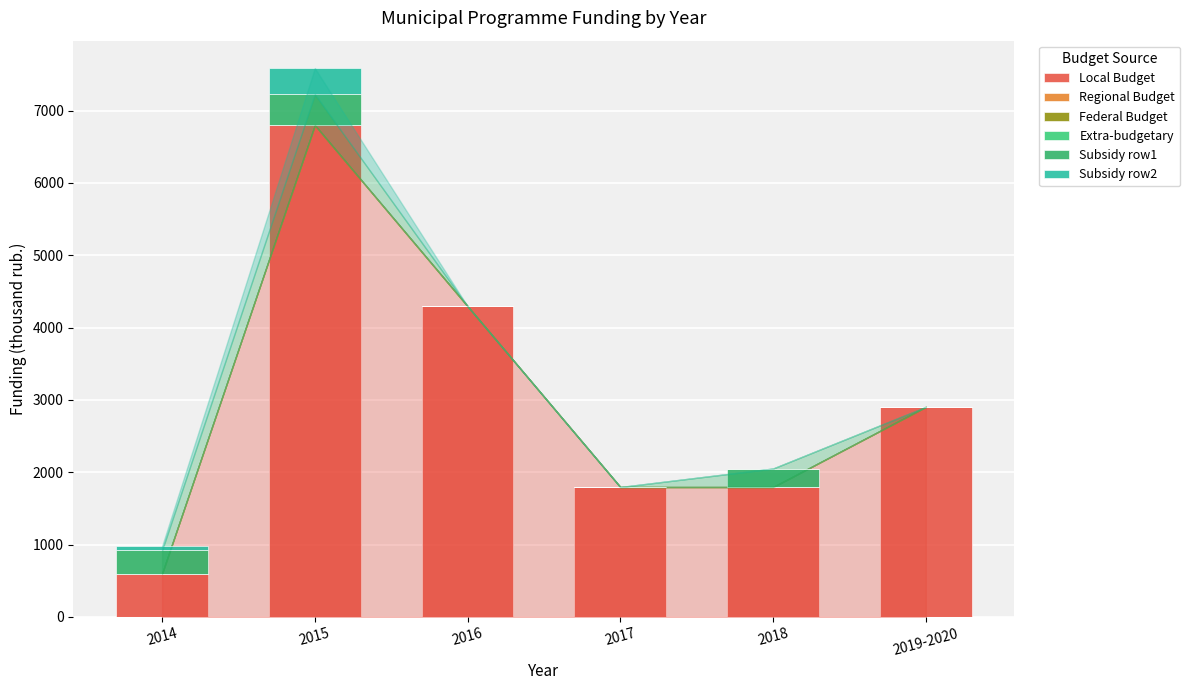

What is the label of the 2nd bar from the left?

2015